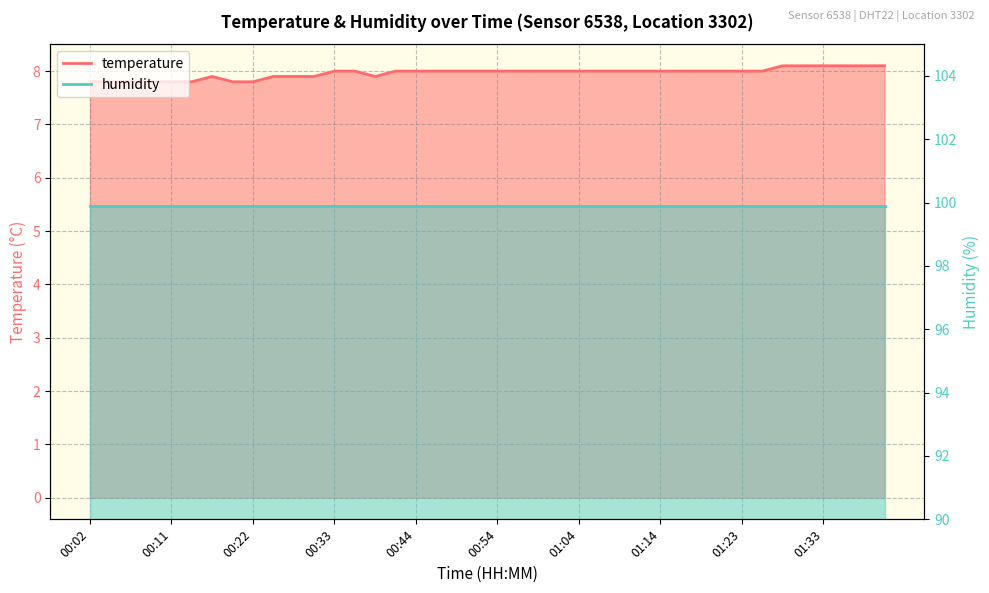

Reading right to left, transcribe all the data shown in this chart.

8.1	8.1	8.1	8.1	8.1	8.1	8.0	8.0	8.0	8.0	8.0	8.0	8.0	8.0	8.0	8.0	8.0	8.0	8.0	8.0	8.0	8.0	8.0	8.0	8.0	7.9	8.0	8.0	7.9	7.9	7.9	7.8	7.8	7.9	7.8	7.8	7.8	7.8	7.8	7.8